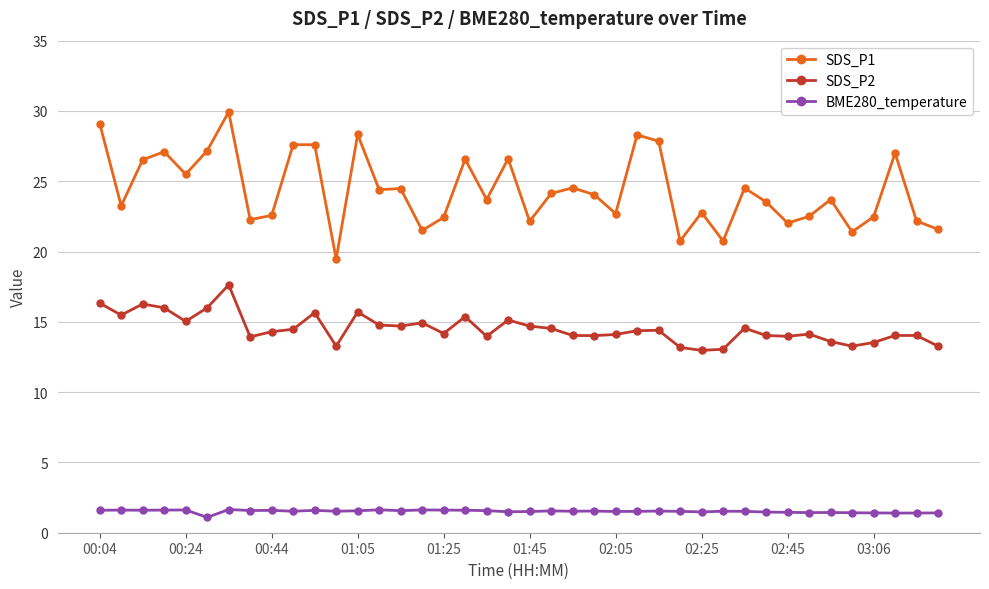

Count the BME280_temperature values in the range 1 to 2.

40